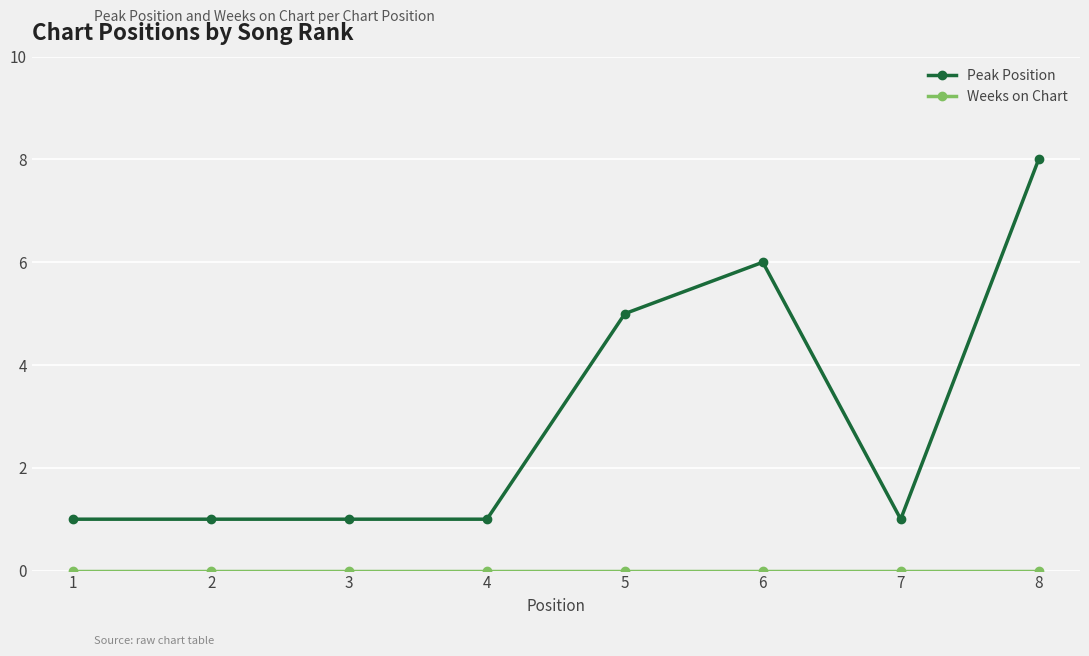

Which series has the widest spread of values?

Peak Position